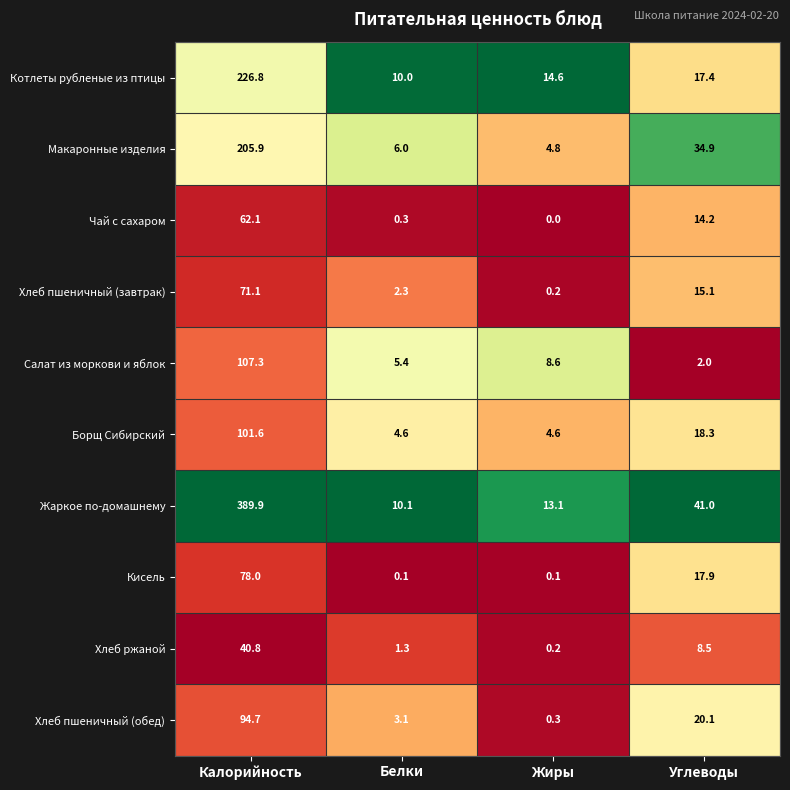

What is the total value across all series at Жиры?

46.5